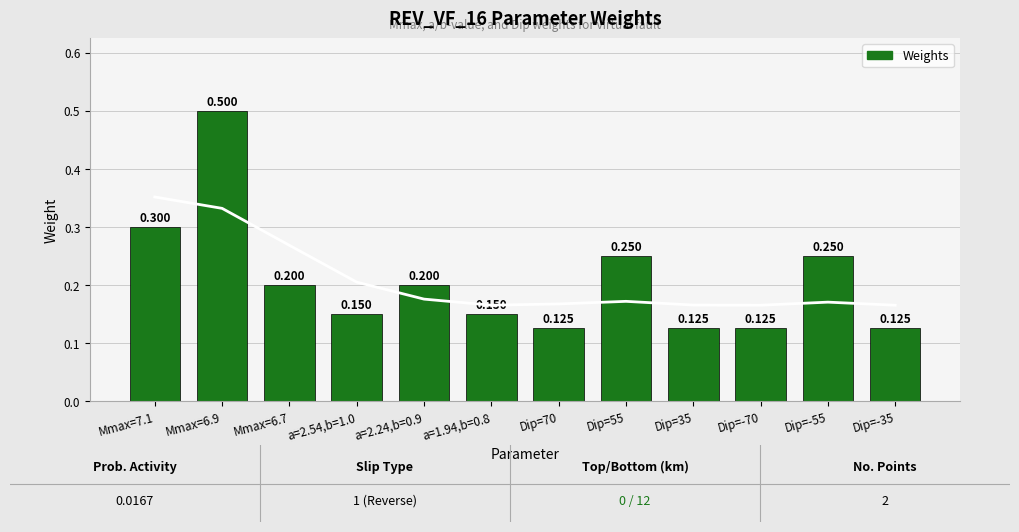

Count the values in the range 0 to 1.

12